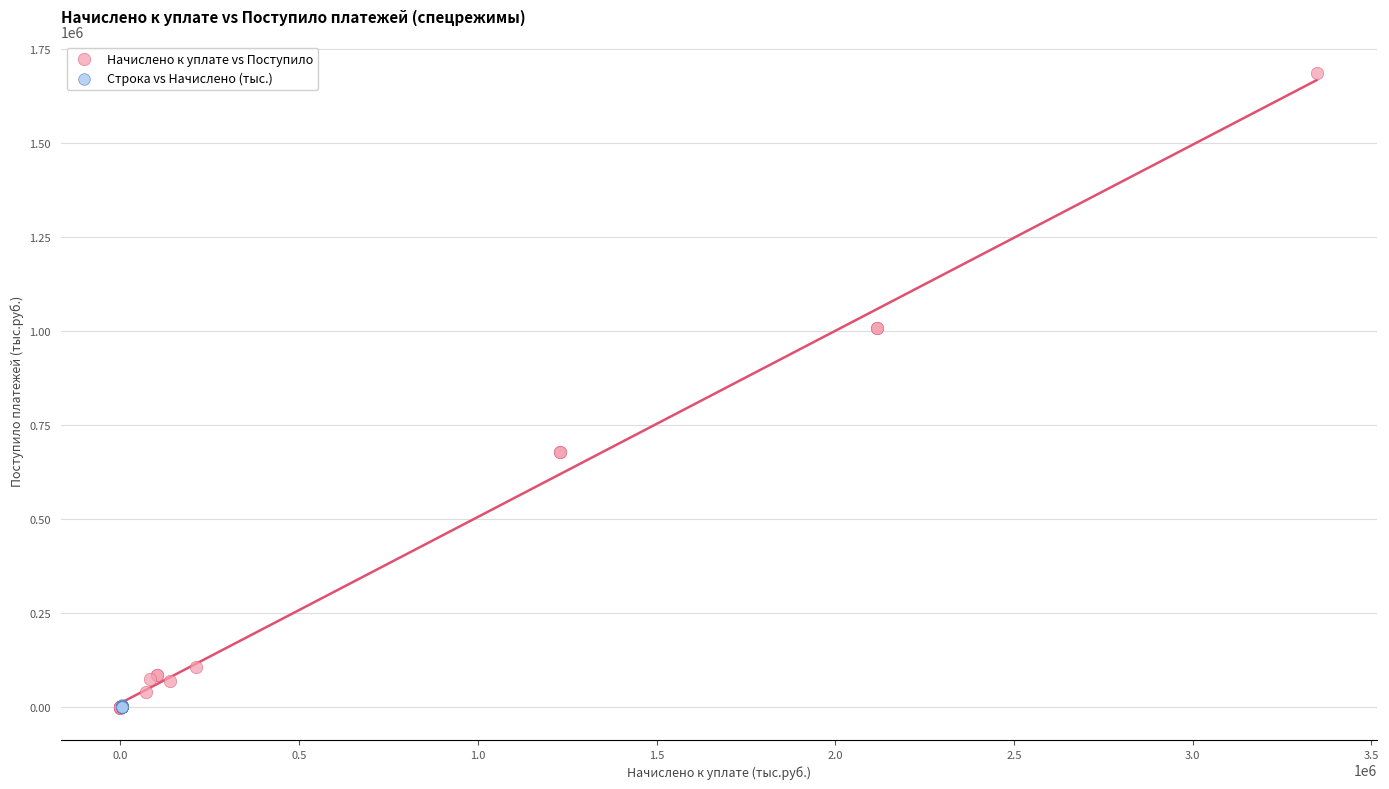

Which series reaches the maximum Y coordinate?

Начислено к уплате vs Поступило